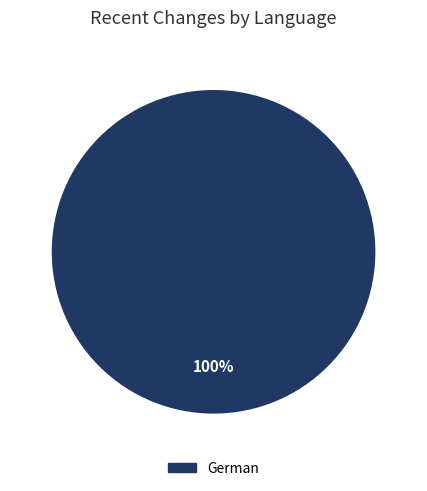

Is there any slice that represents more than half of the pie?

Yes